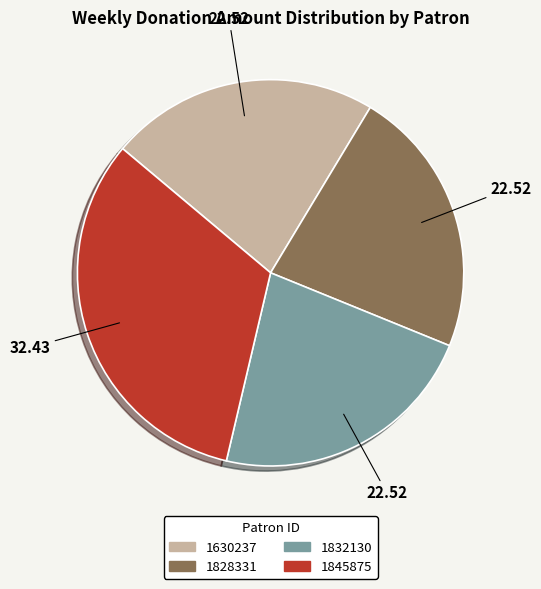

How many slices are in this pie chart?

4